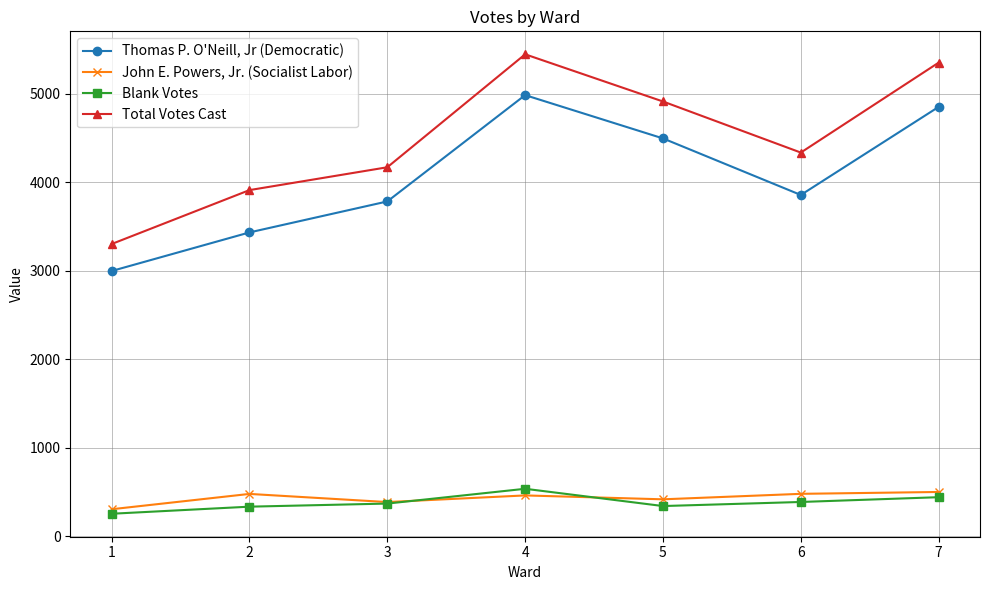

At which category is the sum across all series the highest?

4